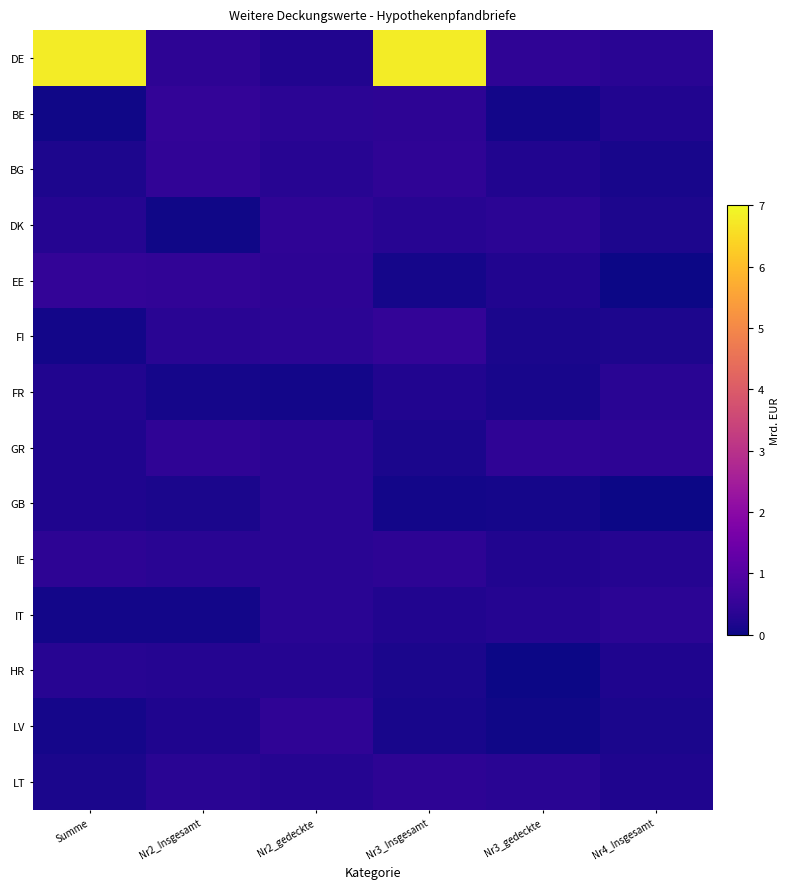

What is the total value across all series at Nr2_gedeckte?

4.5